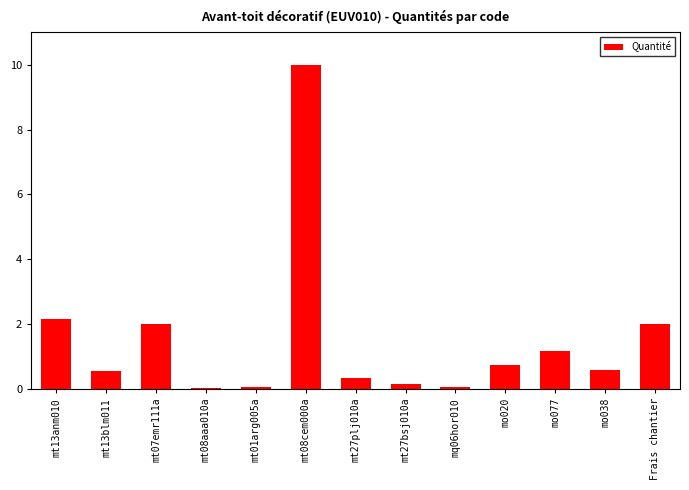

What is the change in value from mt13anm010 to mq06hor010?

-2.1